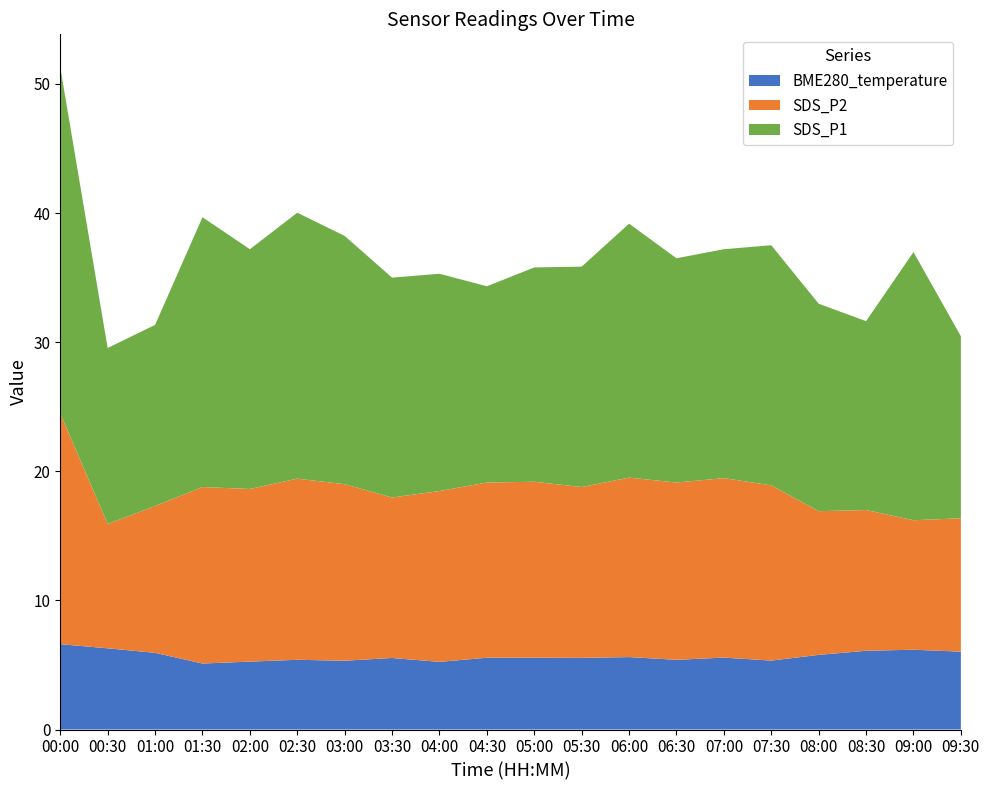

Reading left to right, what are all the values shown in this chart?

SDS_P1: 26.8	13.6	14.0	20.9	18.6	20.6	19.2	17.0	16.8	15.2	16.6	17.1	19.7	17.4	17.7	18.6	16.1	14.6	20.8	14.1
SDS_P2: 17.9	9.6	11.4	13.7	13.4	14.0	13.7	12.4	13.2	13.6	13.6	13.2	13.9	13.7	13.9	13.6	11.1	10.9	10.0	10.3
BME280_temperature: 6.6	6.3	5.9	5.1	5.3	5.4	5.3	5.5	5.2	5.6	5.6	5.5	5.6	5.4	5.6	5.3	5.8	6.1	6.2	6.0